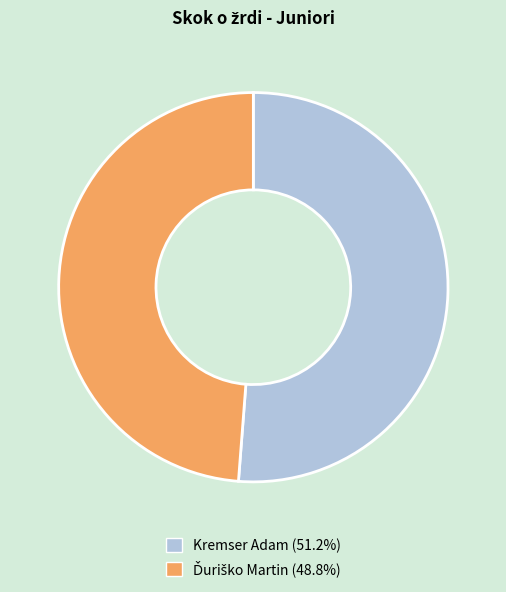

True or false: Kremser Adam accounts for 51% of the total.

True